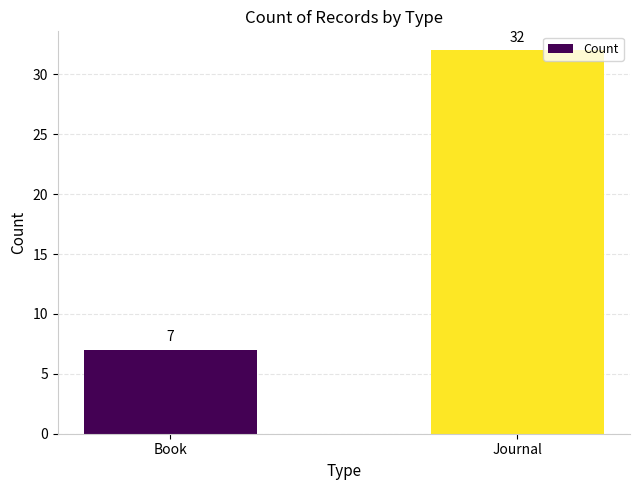

The chart shows a value of 10 at Book. True or false?

False